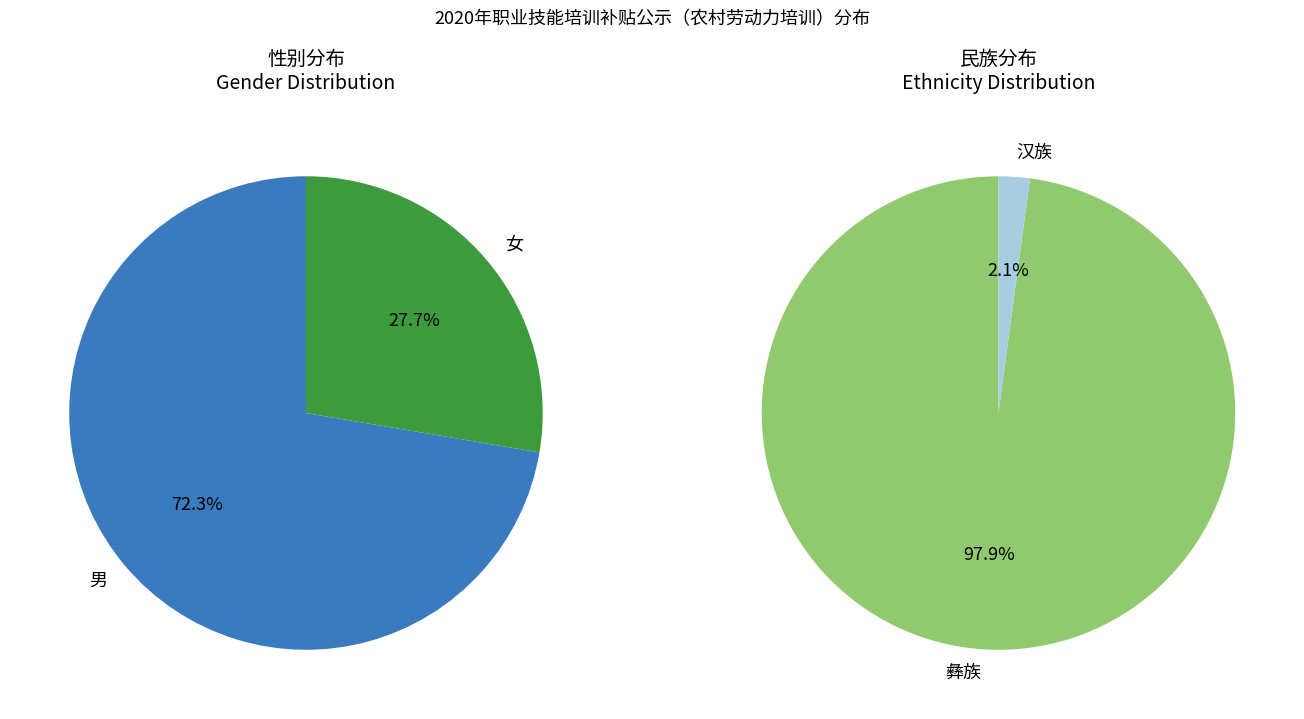

Which slice is the largest?

彝族